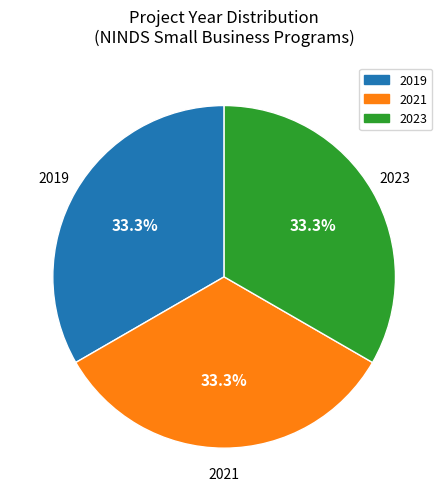

Does any single category account for the majority?

No